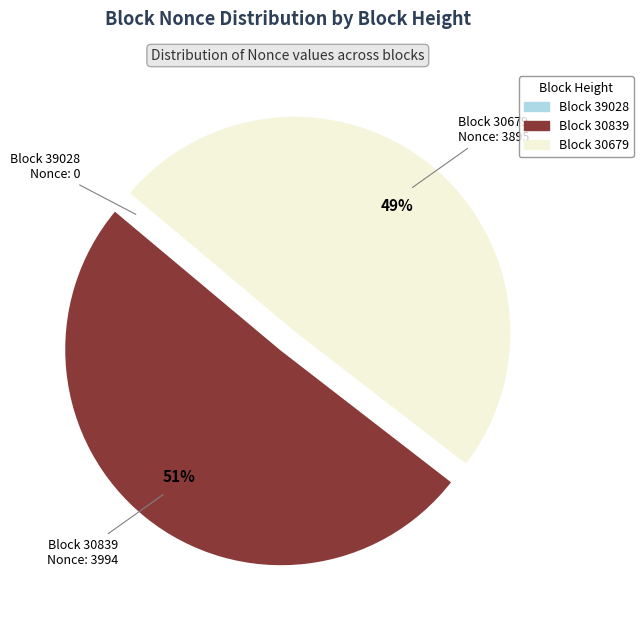

Combined, do Block 30839 and Block 30679 account for over 50%?

Yes